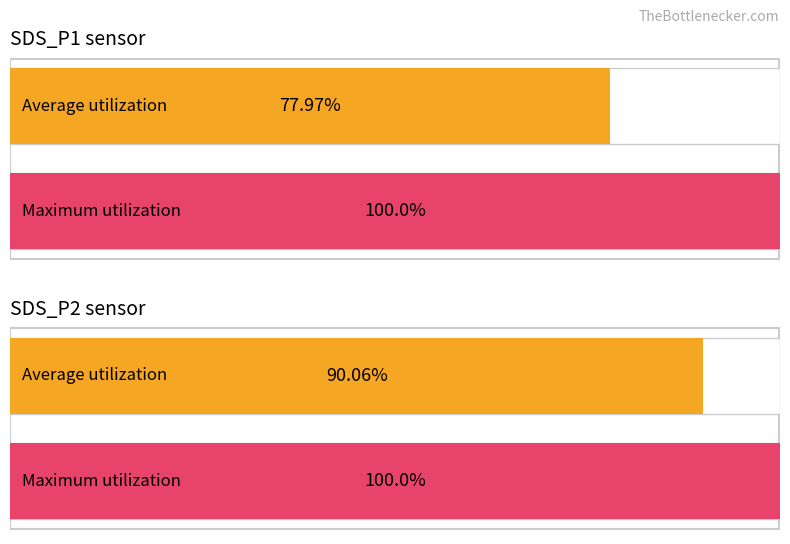

Which label corresponds to the largest value in the chart?

SDS_P1 Max